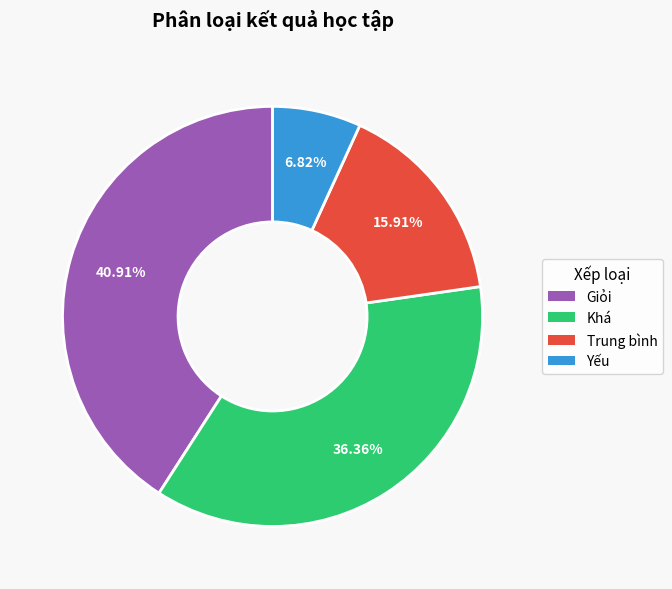

Is it true that Khá is 36% of the pie?

True